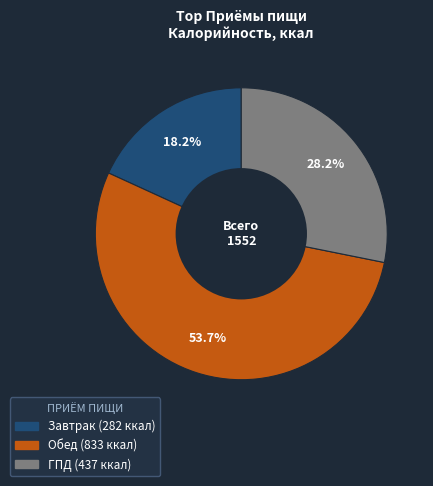

To the nearest percent, what portion does ГПД represent?

28%